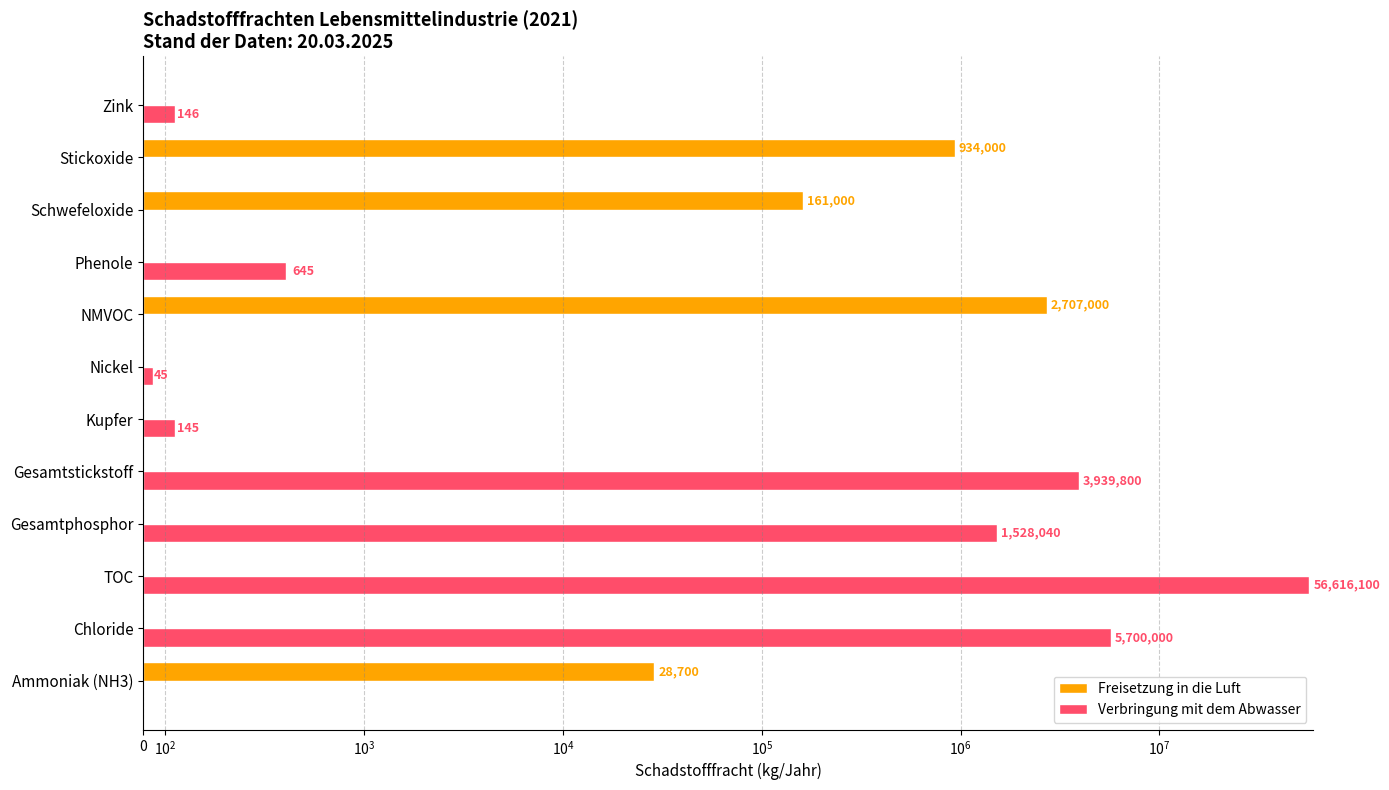

List the series in order of their overall mean, highest first.

Verbringung mit dem Abwasser, Freisetzung in die Luft